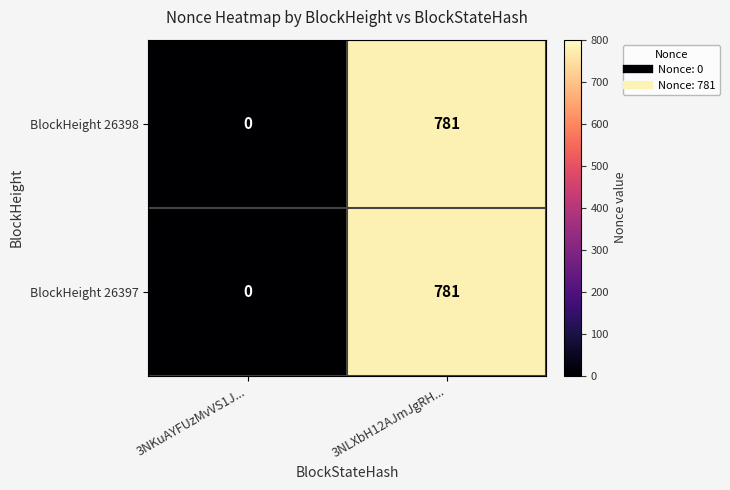

At which category is the sum across all series the highest?

3NLXbH12AJmJgRH...